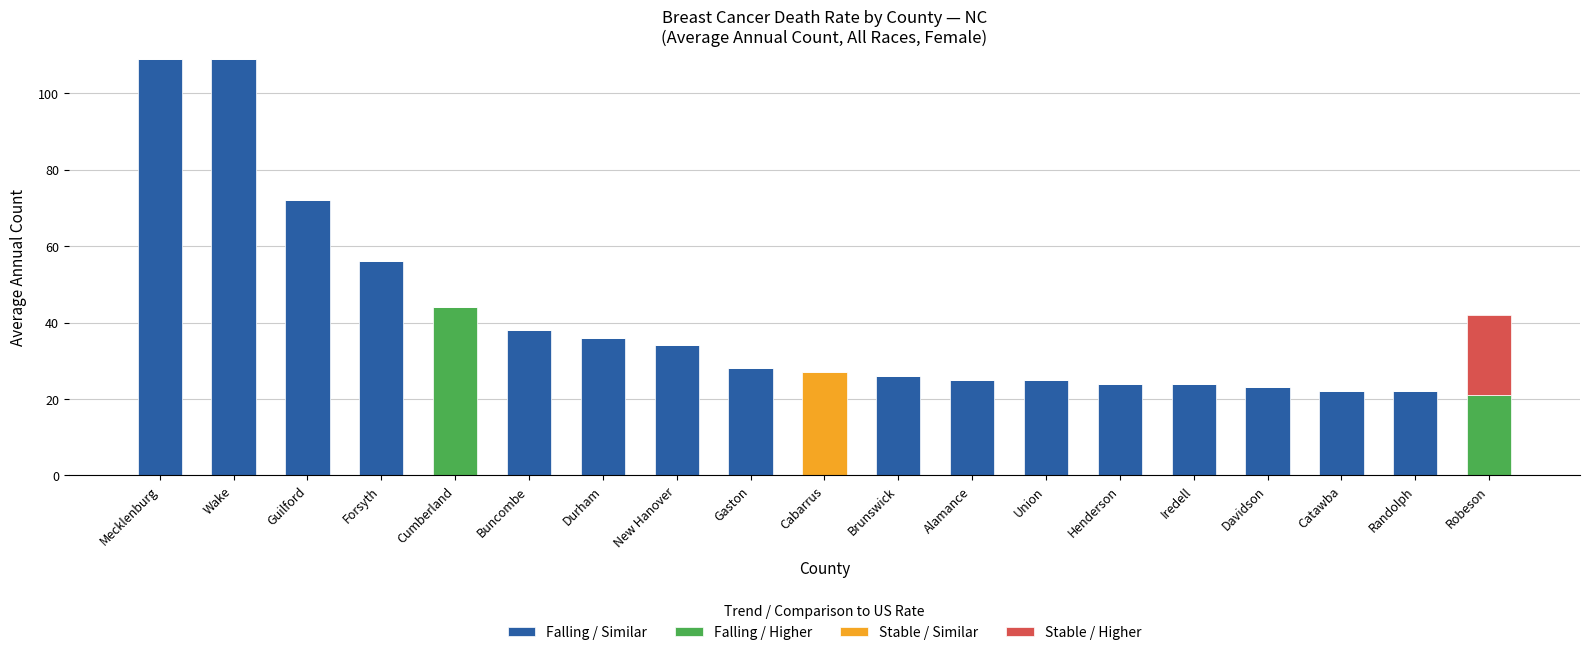

How many categories are shown in the chart?

19